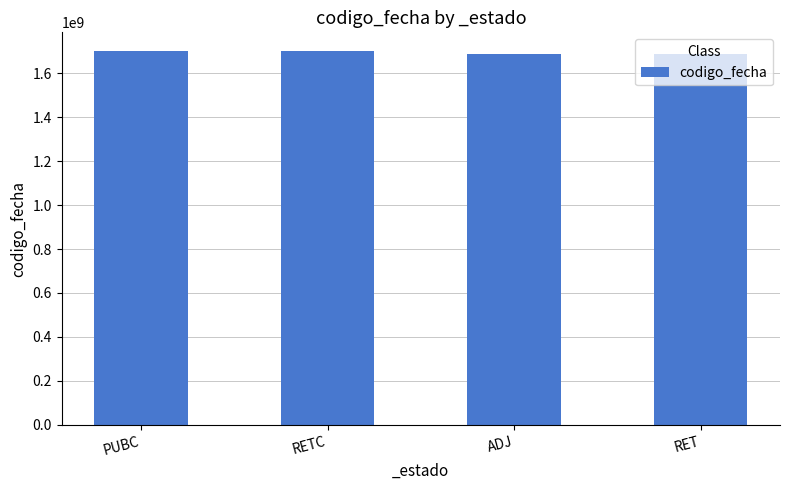

What is the label of the 4th bar from the left?

RET